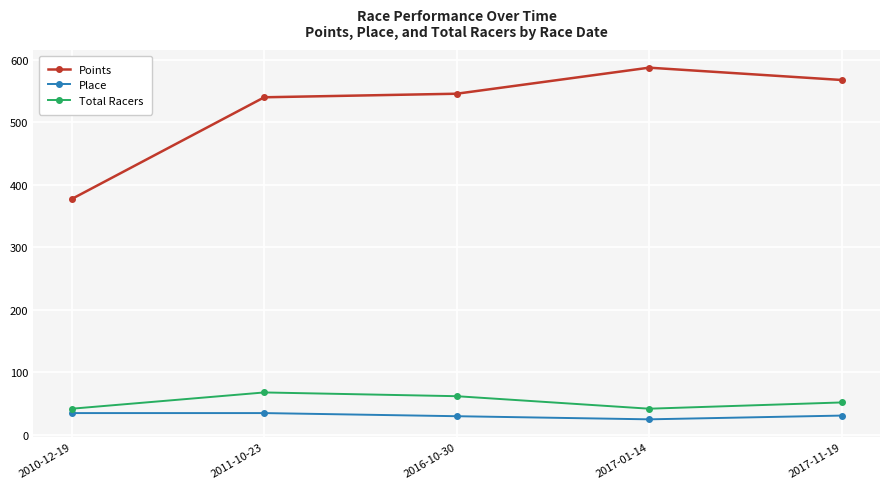

Which series has the widest spread of values?

Points